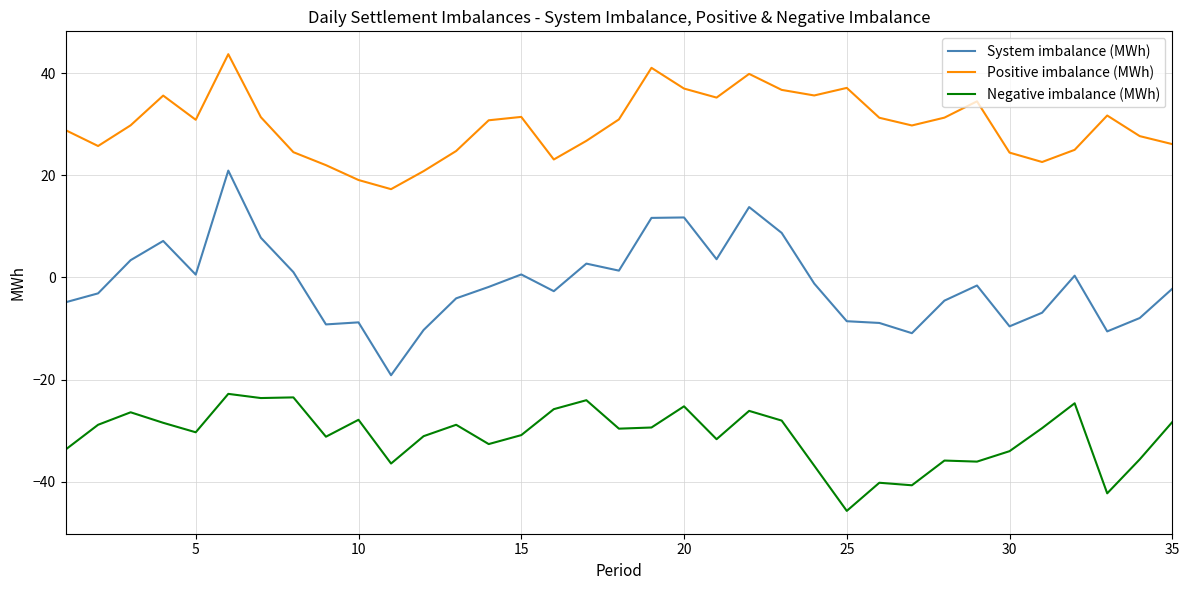

Rank the series by their maximum value, from highest to lowest.

Positive imbalance (MWh), System imbalance (MWh), Negative imbalance (MWh)